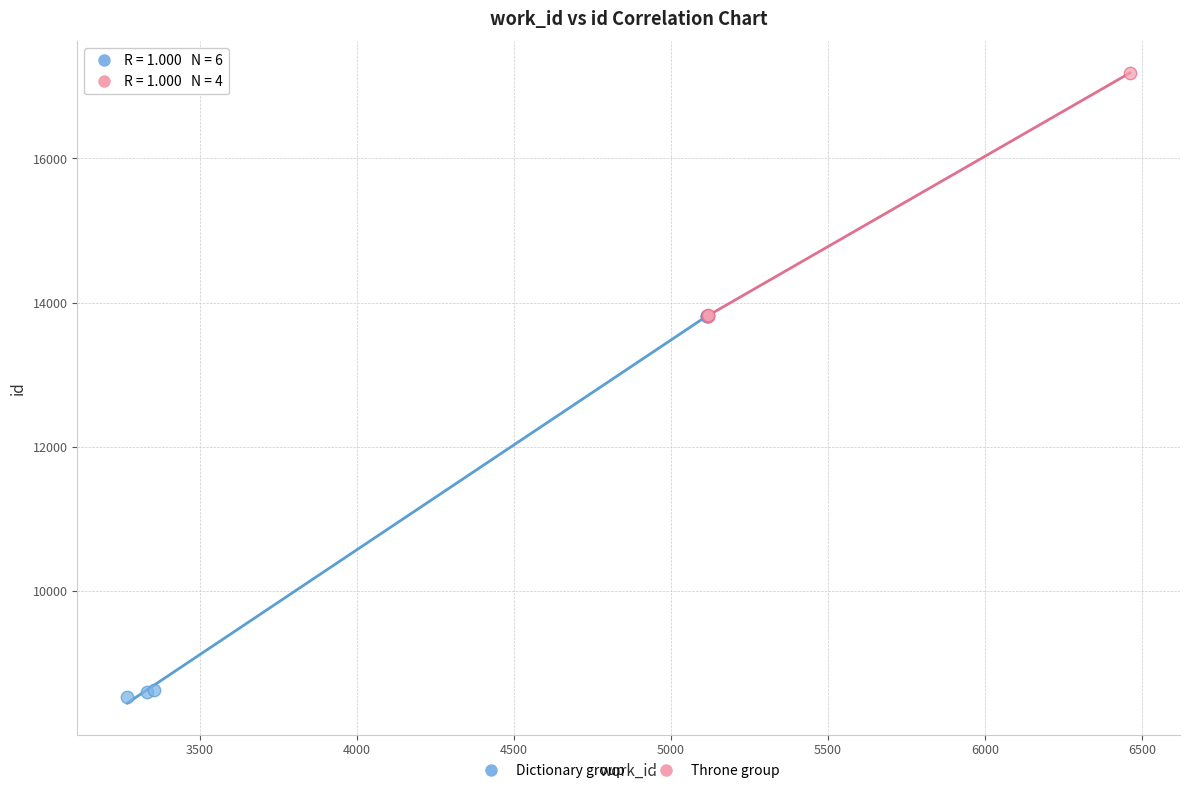

Which series reaches the minimum Y coordinate?

Dictionary group